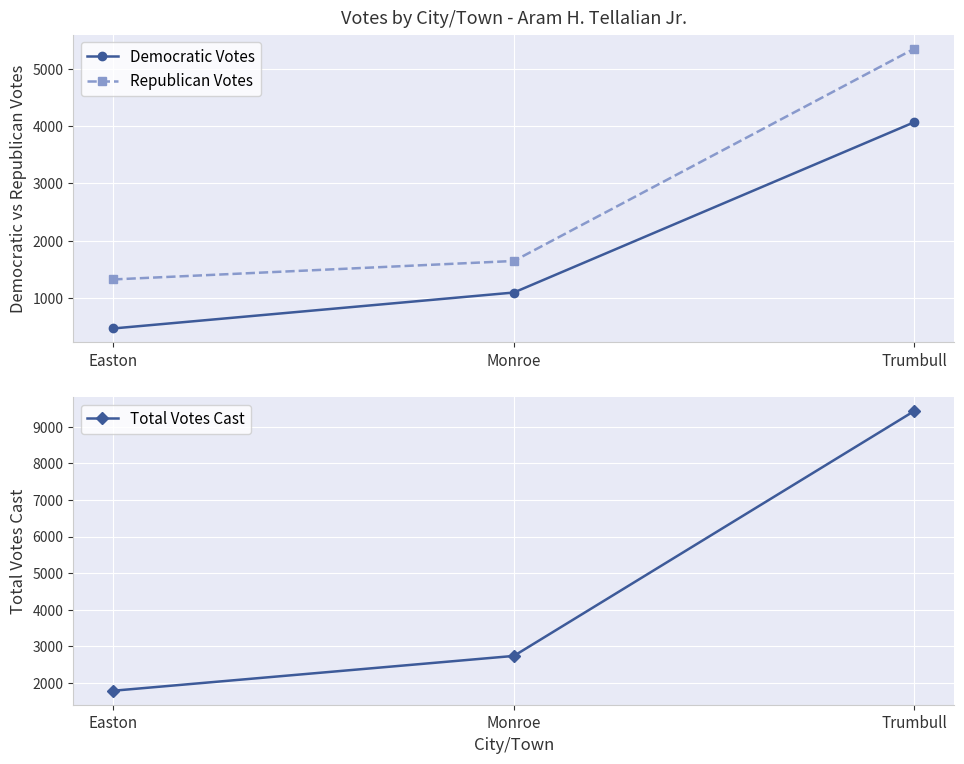

Reading left to right, list all the values displayed in this chart.

Democratic Votes: 463	1092	4074
Republican Votes: 1321	1644	5360
Total Votes Cast: 1784	2736	9434